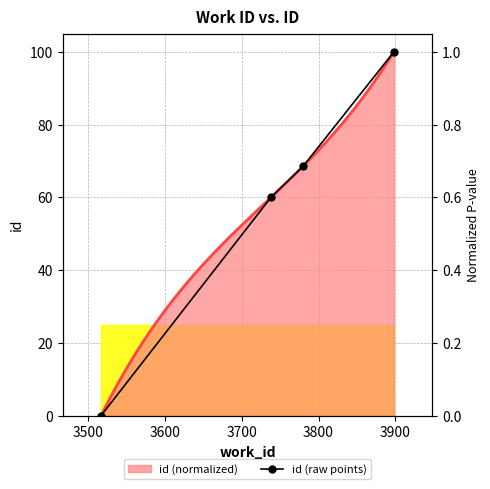

What is the greatest value displayed?

100.0